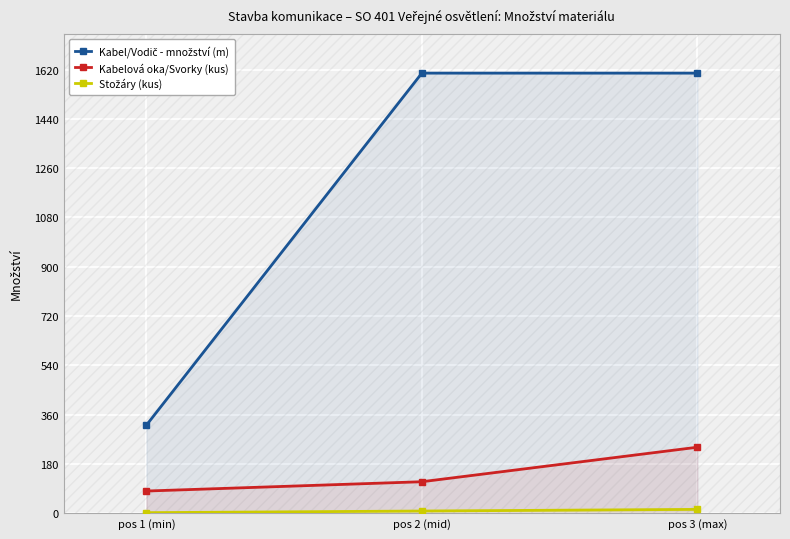

What is the label of the 3rd point from the left?

pos 3 (max)